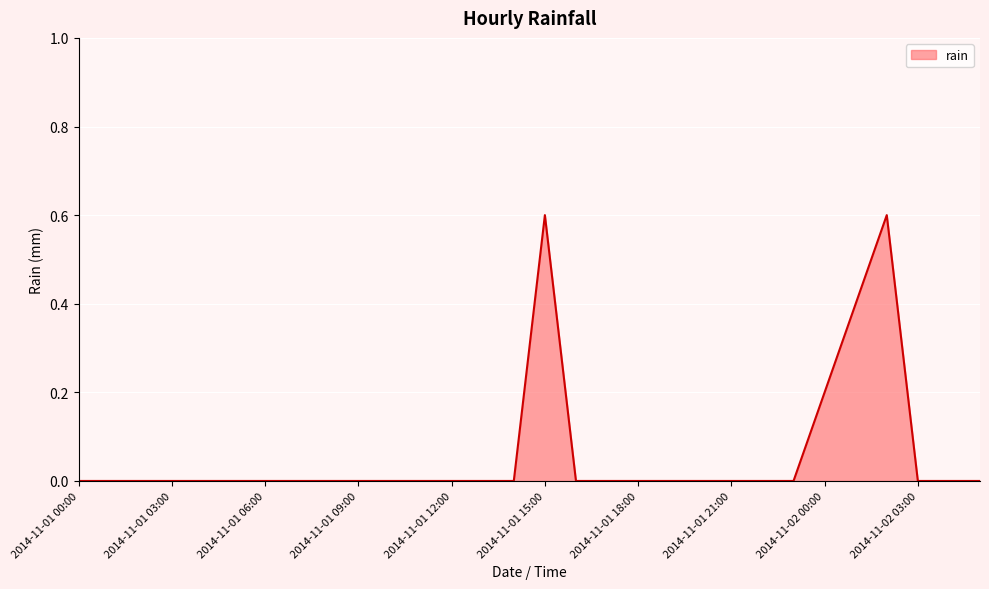

What is the greatest value displayed?

0.6